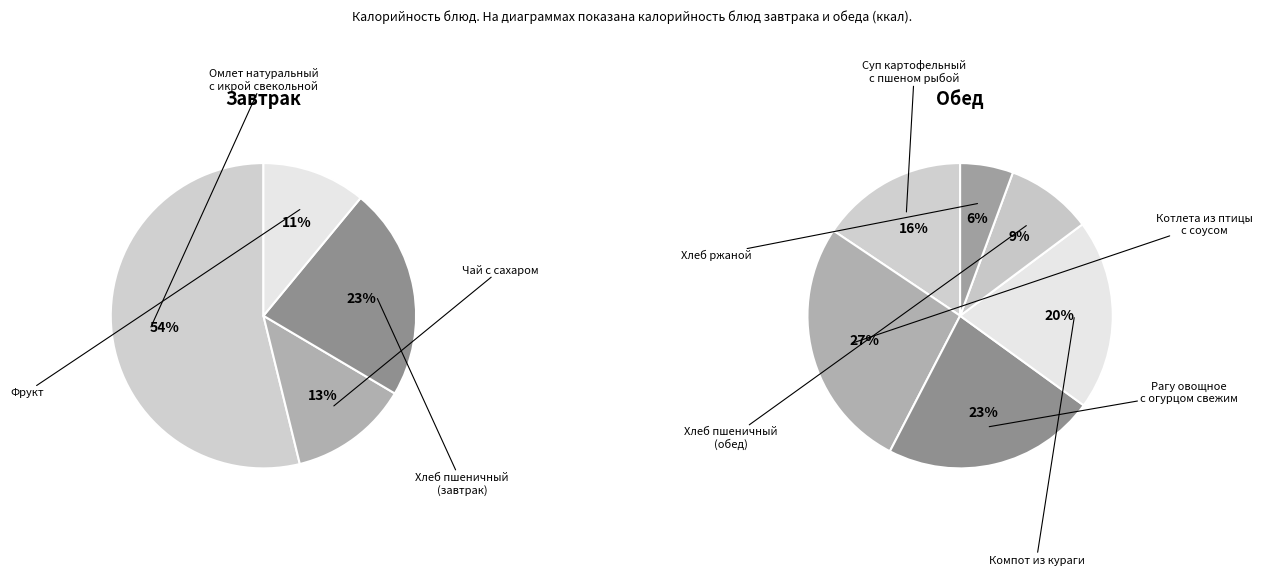

Which slice is the smallest?

Хлеб ржаной